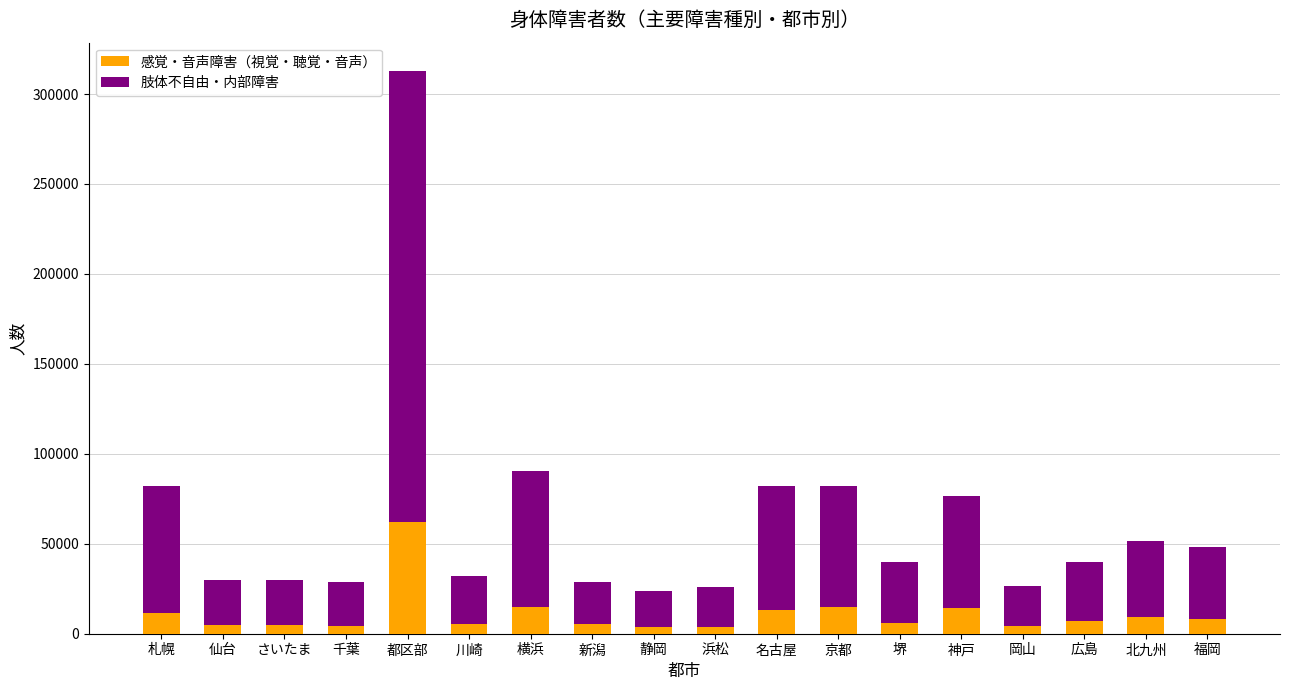

What is the maximum value for 感覚・音声障害（視覚・聴覚・音声）?

61834